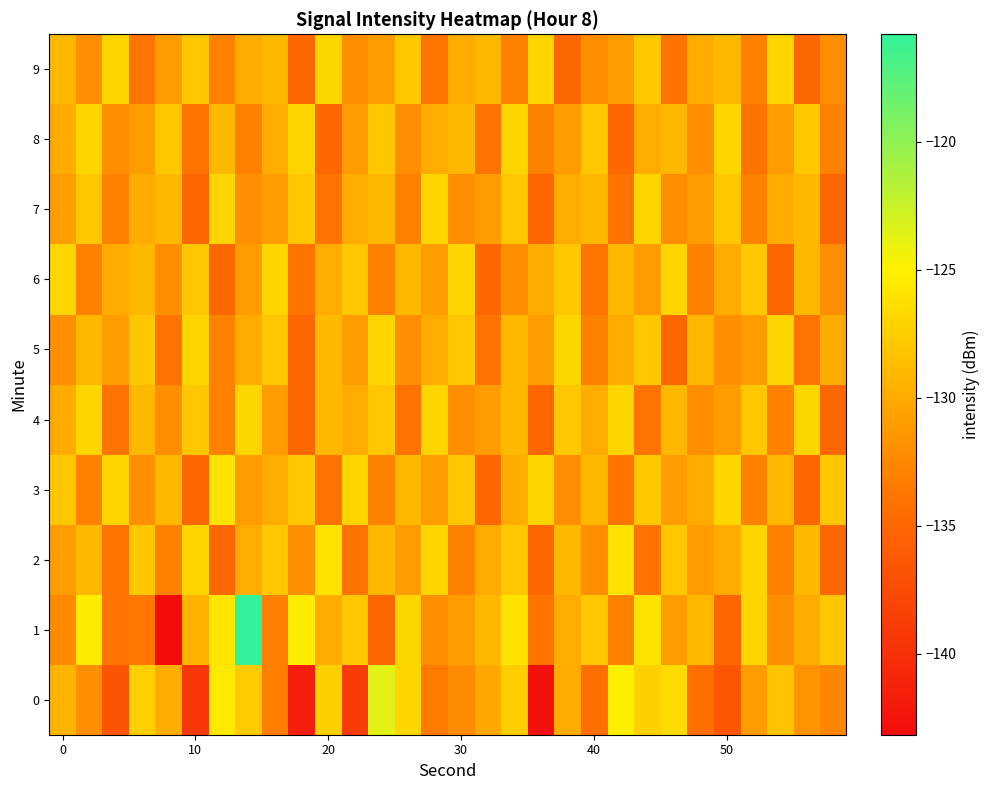

How many series are shown in this chart?

10